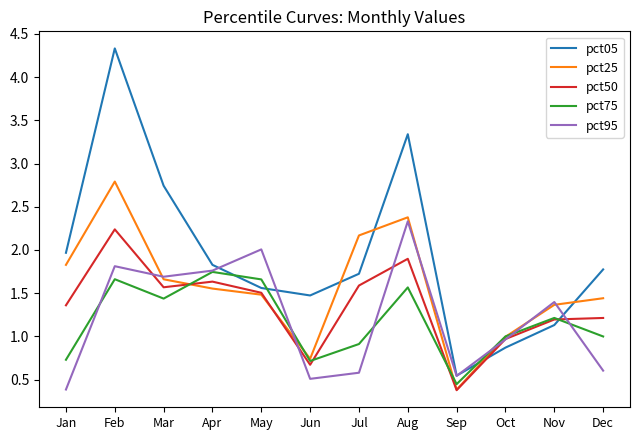

List the labels in order of pct05 value, smallest first.

Sep, Oct, Nov, Jun, May, Jul, Dec, Apr, Jan, Mar, Aug, Feb